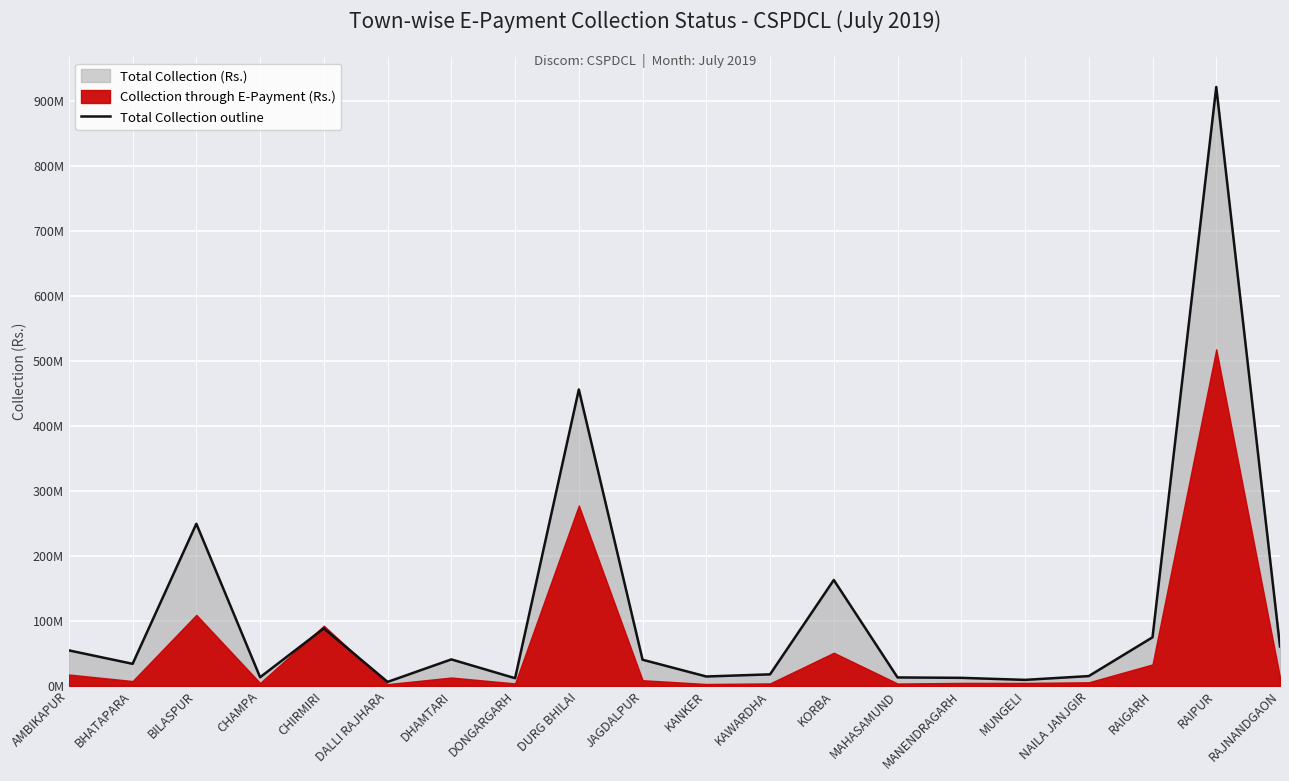

What value does the data have at CHAMPA?

13309220.4